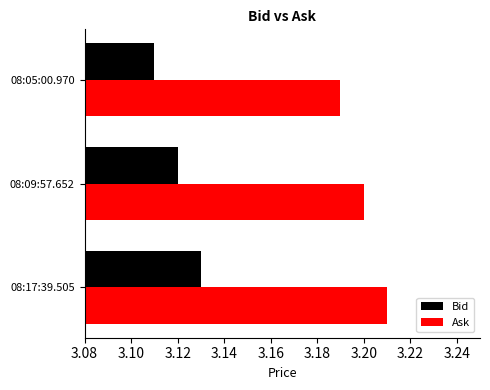

At which category does the chart reach its minimum across all series?

08:05:00.970